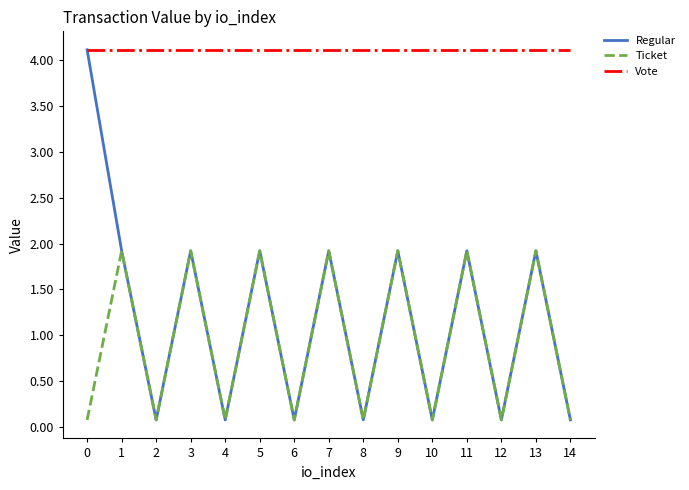

How many series are shown in this chart?

3